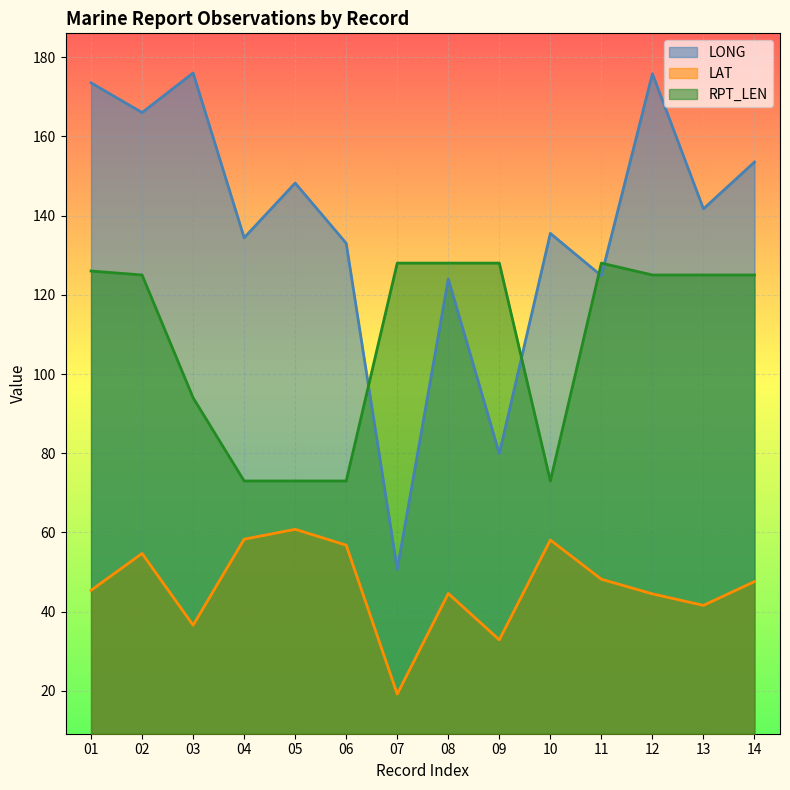

Between 04 and 14, which is larger?

14